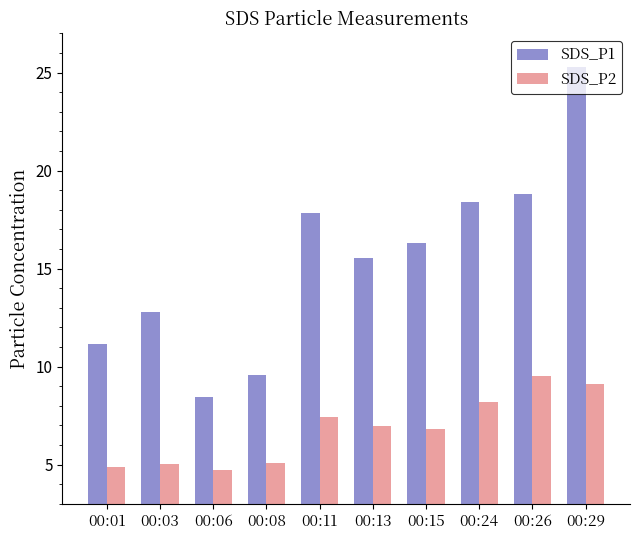

At which label does SDS_P2 first exceed 6?

00:11